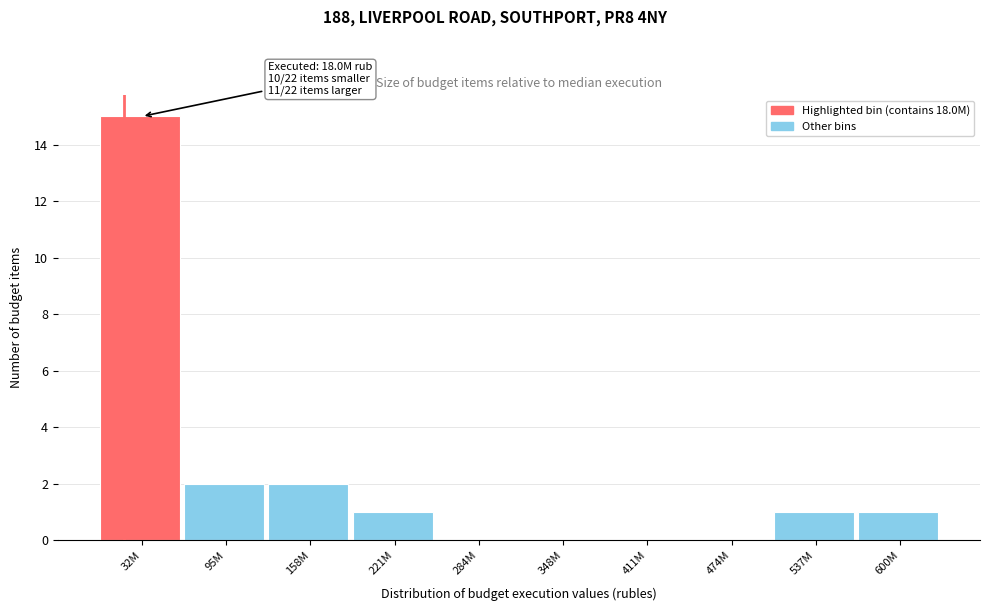

Reading left to right, what are all the values shown in this chart?

32M=15	95M=2	158M=2	221M=1	284M=0	348M=0	411M=0	474M=0	537M=1	600M=1